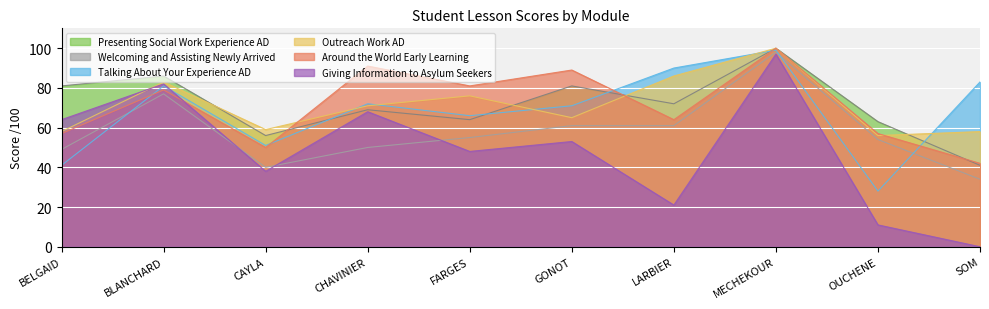

True or false: Outreach Work AD and Giving Information to Asylum Seekers intersect in this chart.

True